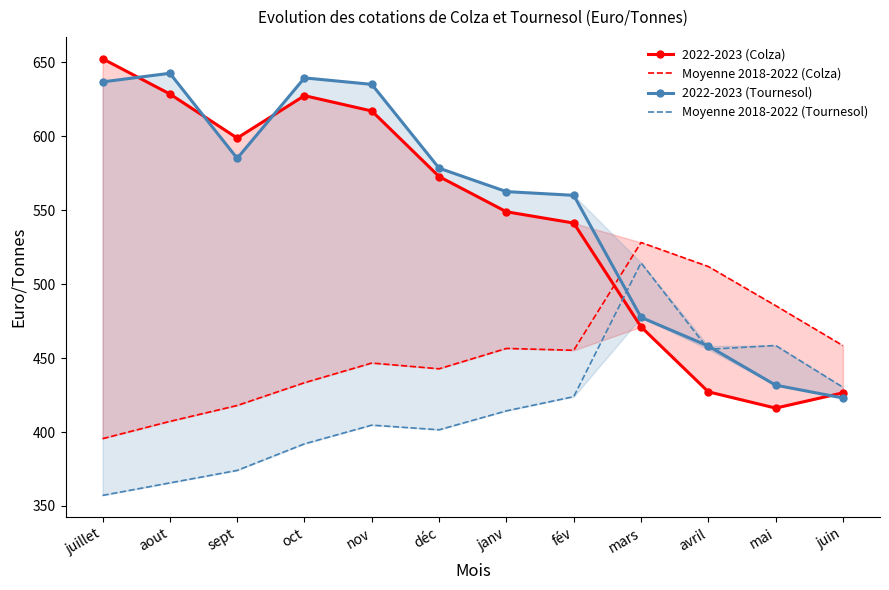

At how many categories does at least one series exceed 399?

12